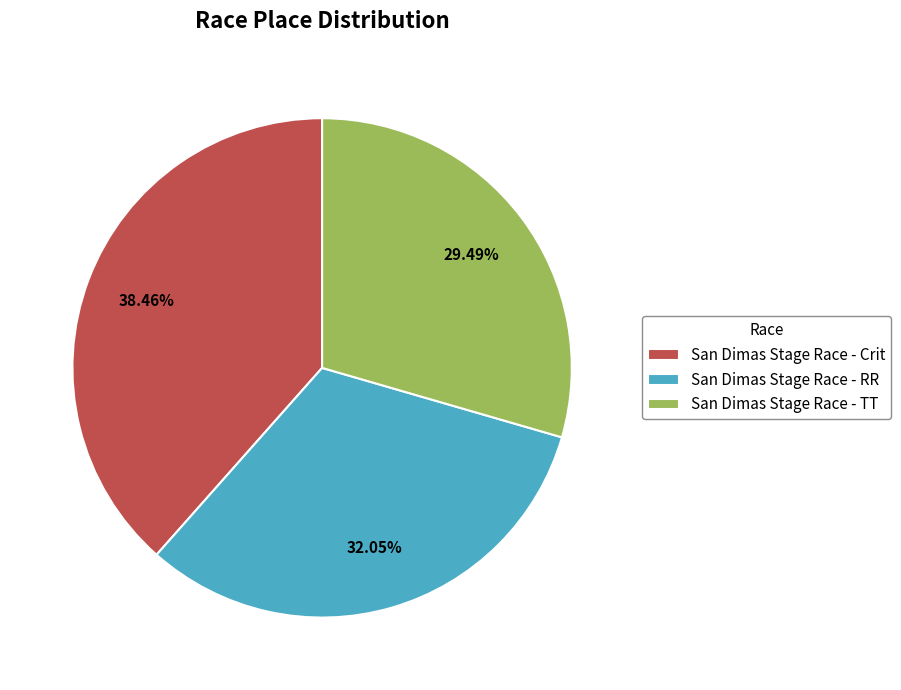

What is the smallest slice in the pie chart?

San Dimas Stage Race - TT